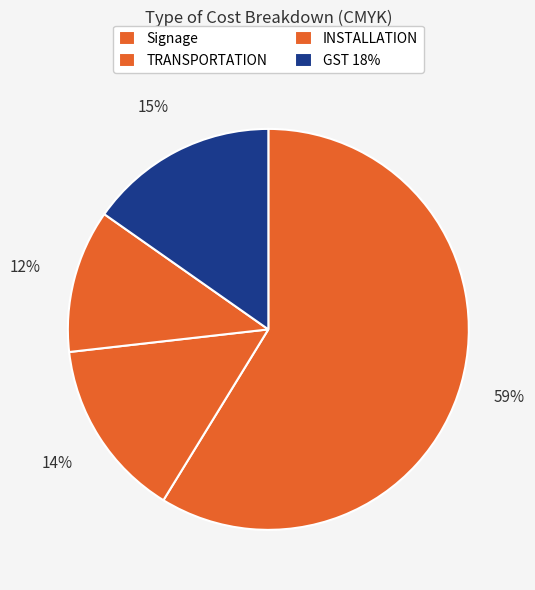

Between GST 18% and TRANSPORTATION, which is larger?

GST 18%